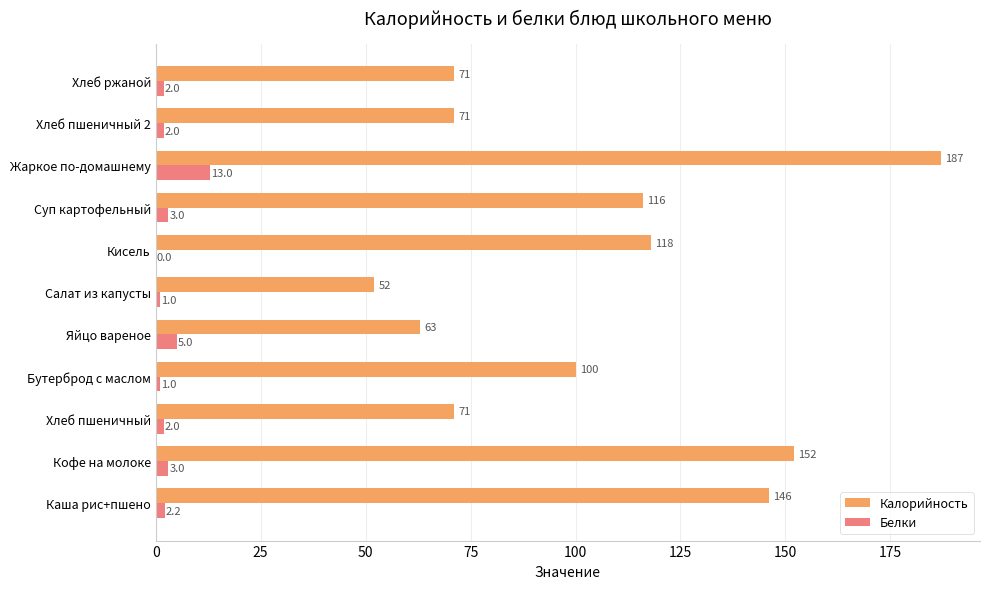

What is the maximum value for Белки?

13.0